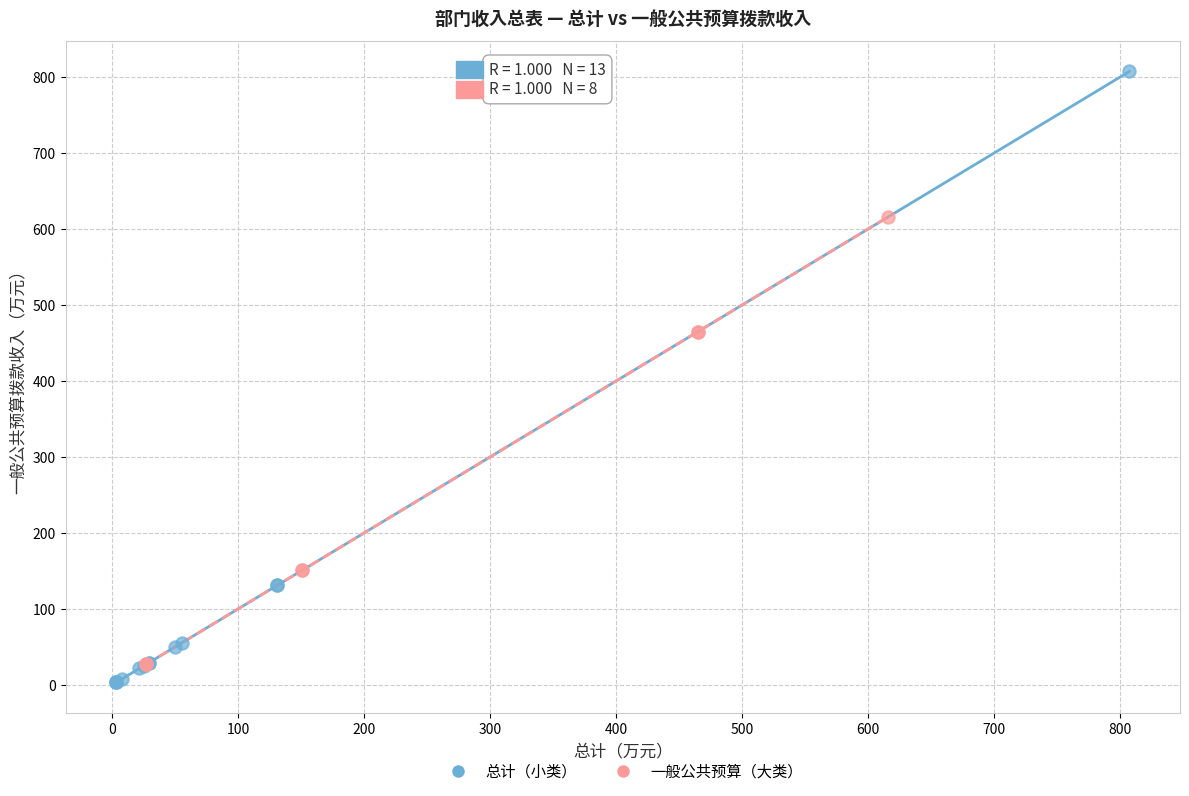

Which series contains the highest Y value?

总计（小类）